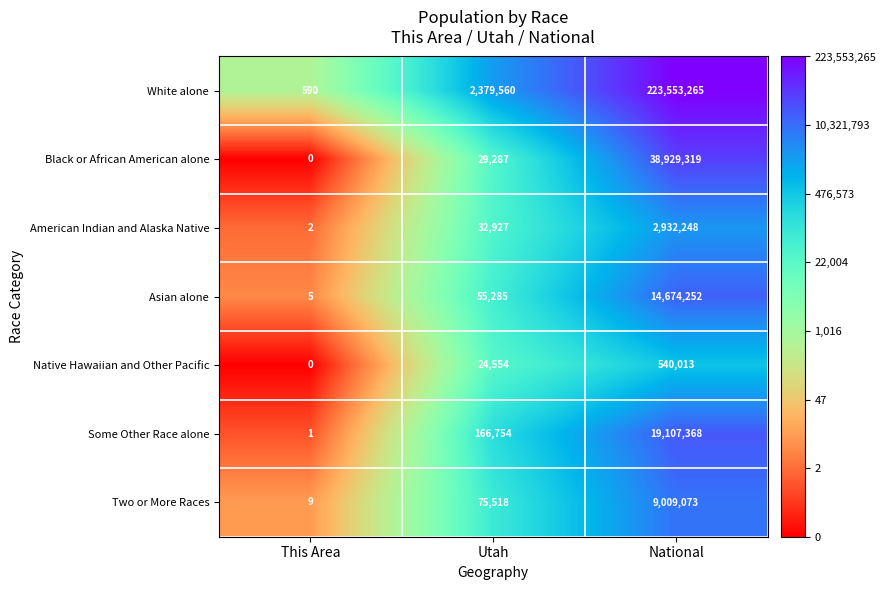

What is the smallest value displayed?

0